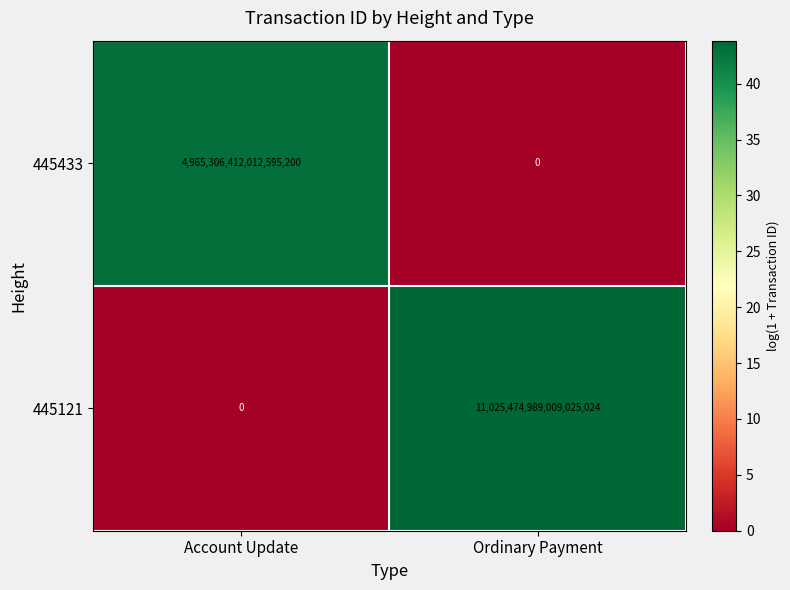

True or false: 445121 has a value of 11025474989009025024 at Ordinary Payment.

True